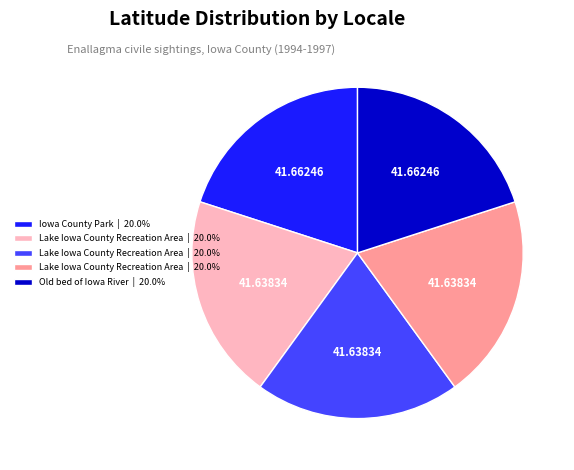

Is there a majority slice in this chart?

No